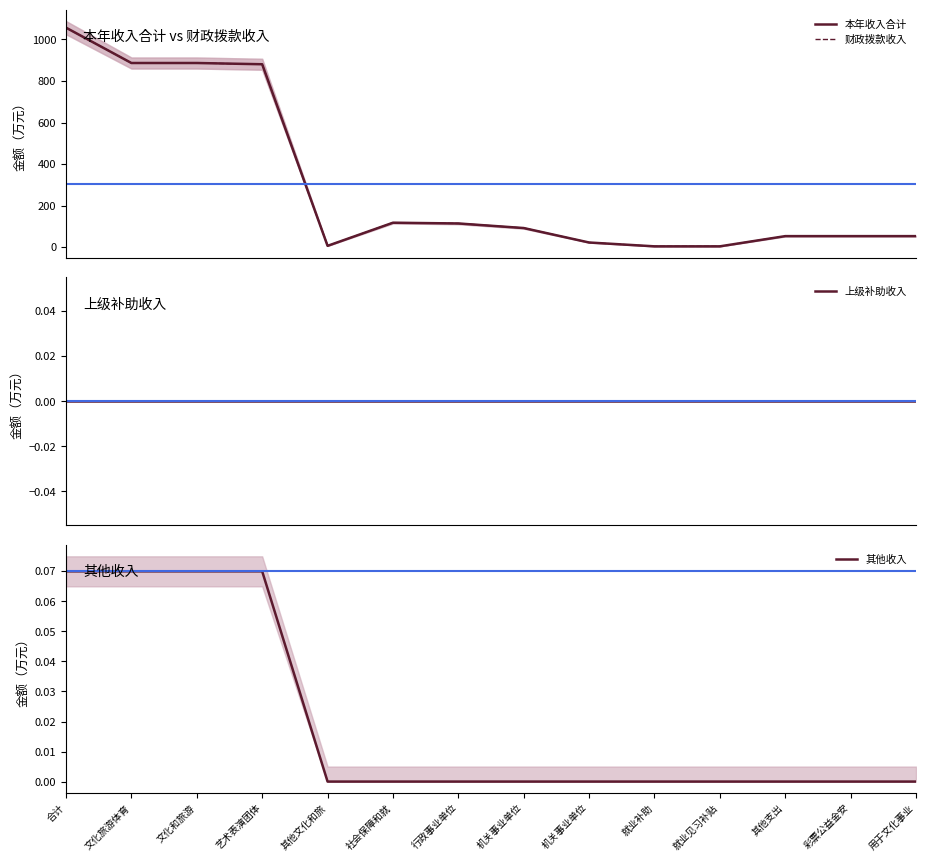

Reading left to right, what are all the values shown in this chart?

本年收入合计: 1056.7	886.6	886.6	880.6	6.0	117.3	113.8	91.7	22.1	3.6	3.6	52.8	52.8	52.8
财政拨款收入: 1056.7	886.5	886.5	880.5	6.0	117.3	113.8	91.7	22.1	3.6	3.6	52.8	52.8	52.8
上级补助收入: 0.0	0.0	0.0	0.0	0.0	0.0	0.0	0.0	0.0	0.0	0.0	0.0	0.0	0.0
其他收入: 0.1	0.1	0.1	0.1	0.0	0.0	0.0	0.0	0.0	0.0	0.0	0.0	0.0	0.0